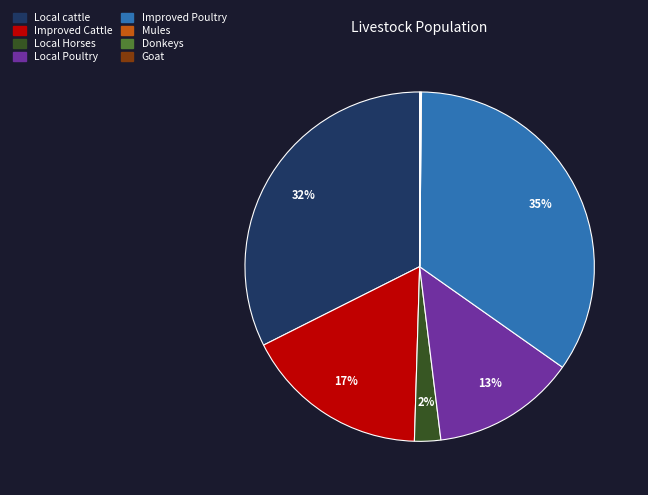

What is the ratio of the value at Improved Cattle to the value at Local cattle?

0.5